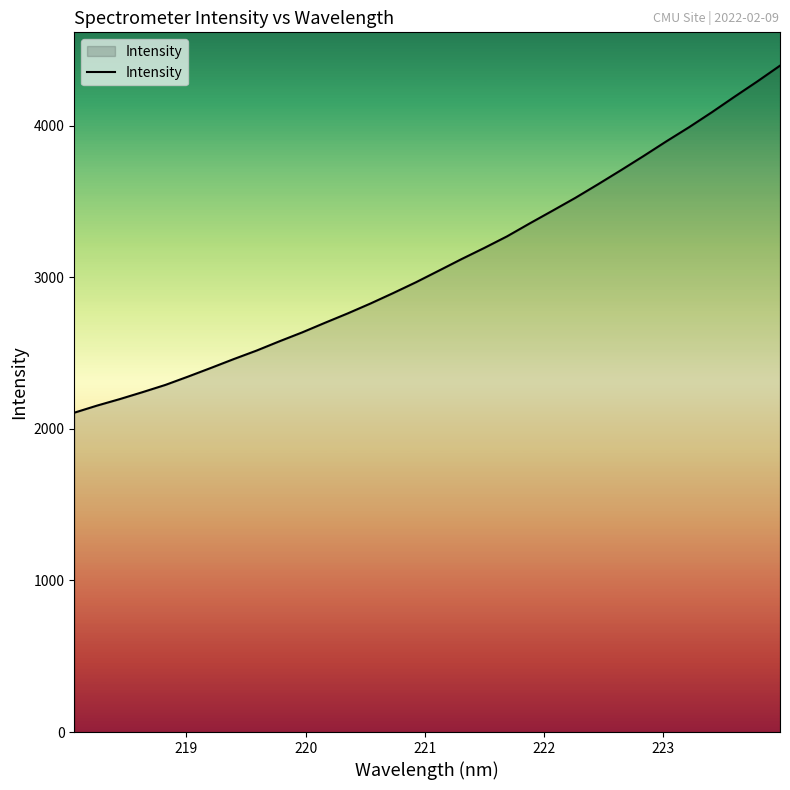

What is the minimum value shown in the chart?

2106.8